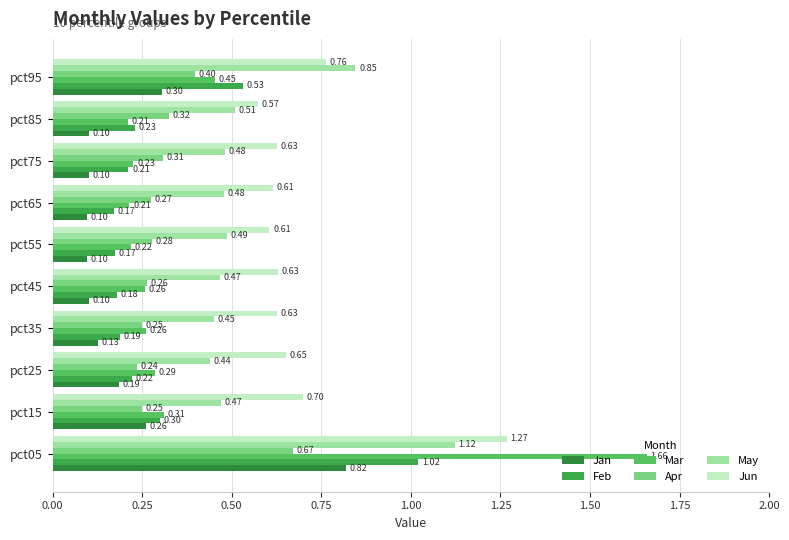

What is the average value of the Jan series?

0.2